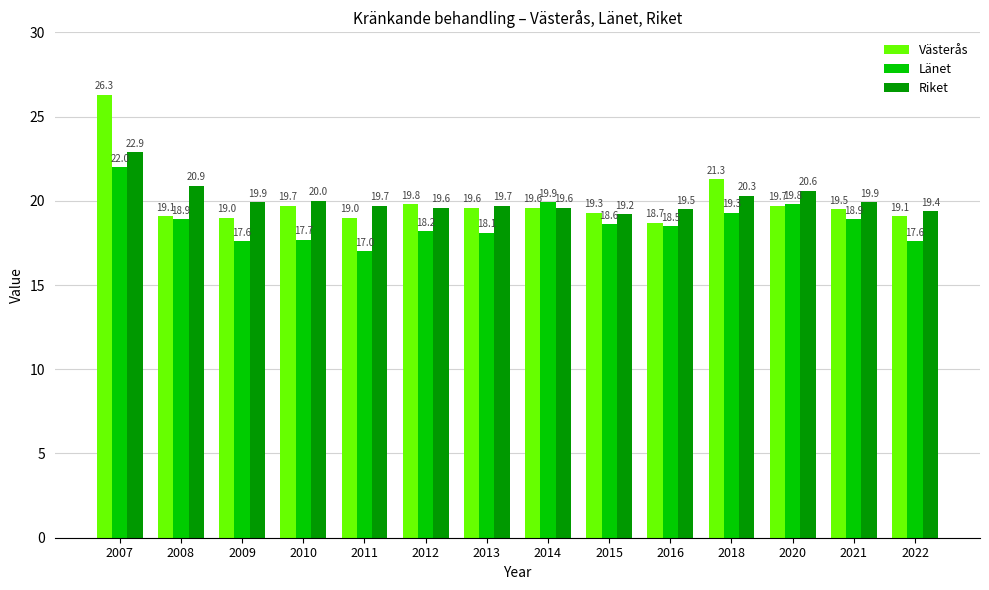

List the series in order of their peak value, highest first.

Västerås, Riket, Länet